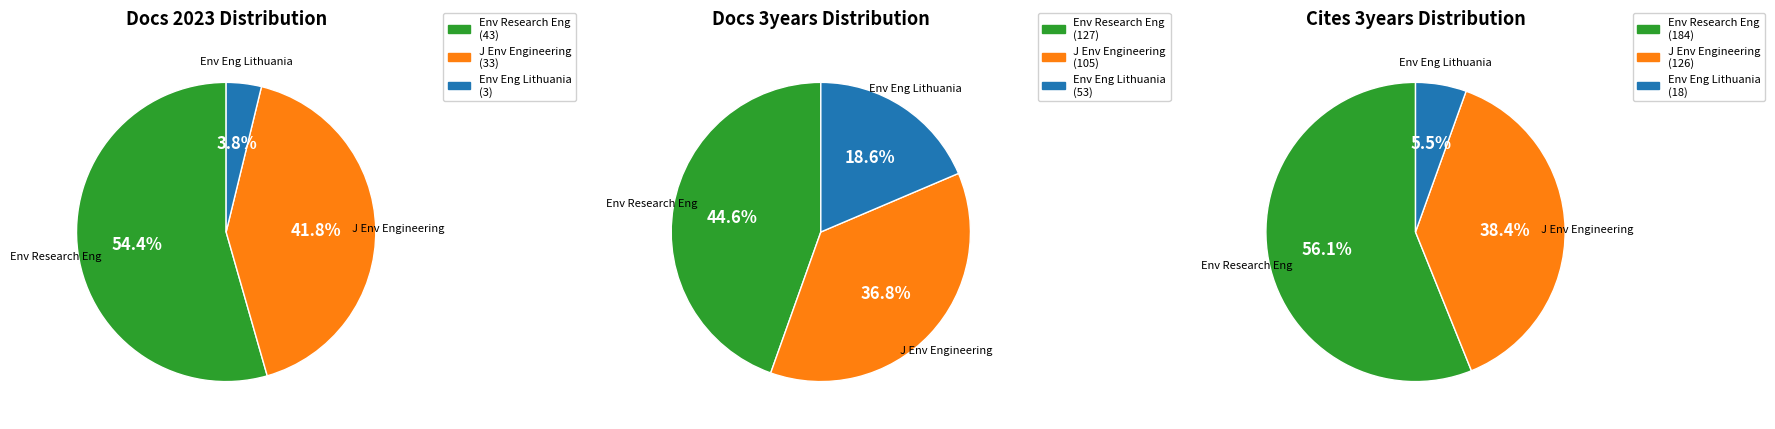

What is the total percentage of Environmental Engineering Lithuania and Environmental Research Engineering?

58.2%